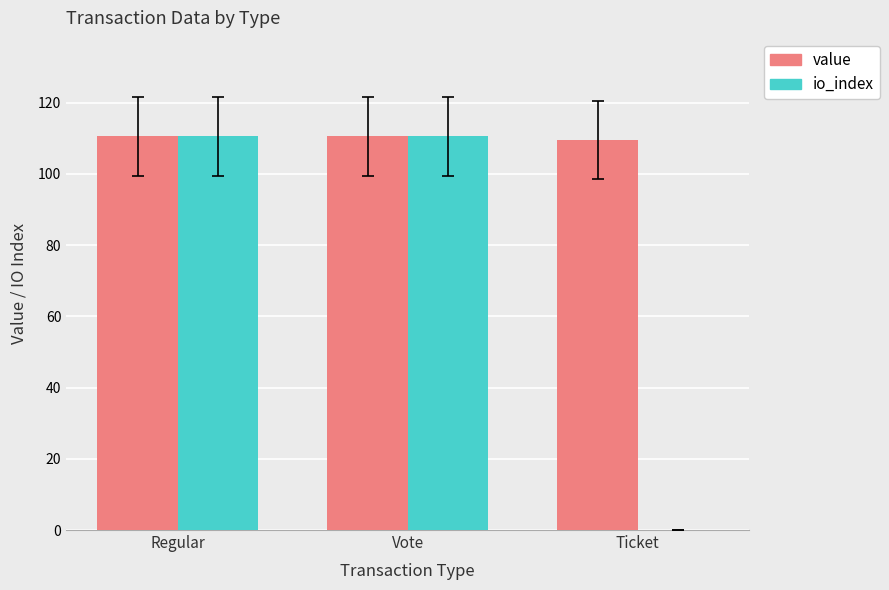

How many values in the value series exceed 110?

2